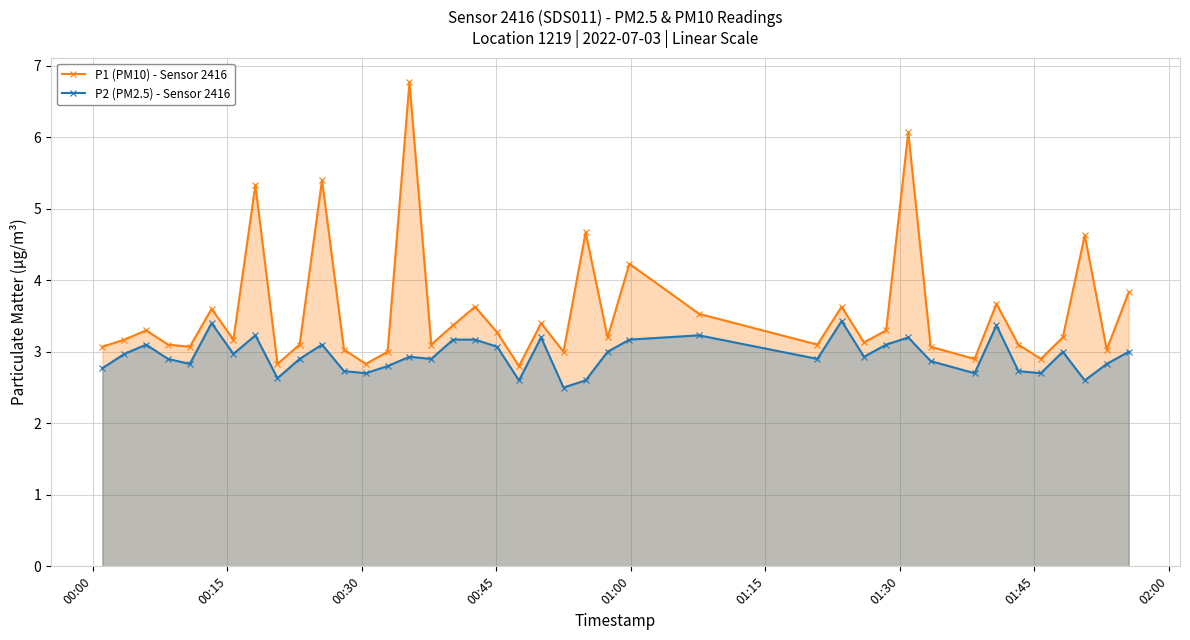

What is the value of the P2 (PM2.5) - Sensor 2416 point at the 2nd from the left?

3.0